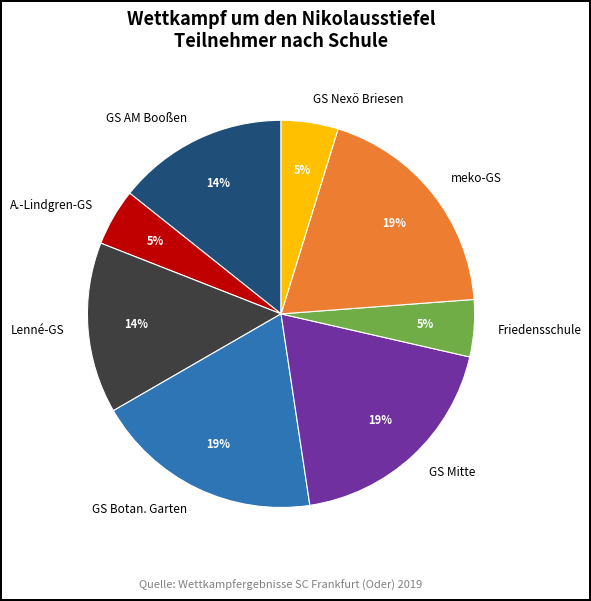

To the nearest percent, what is the difference between the largest and smallest slice percentages?

14%